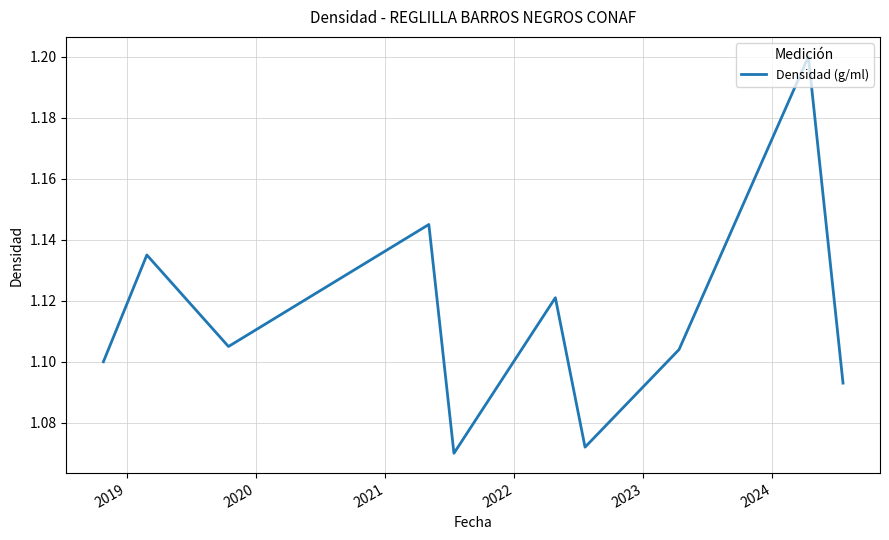

What is the maximum value shown in the chart?

1.2